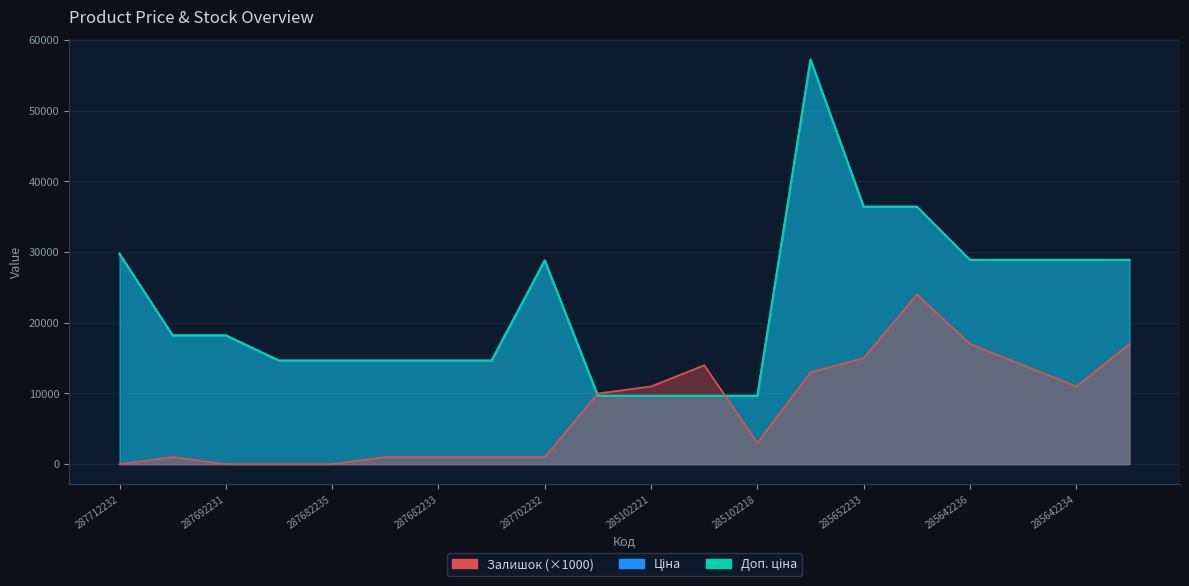

At which category is the sum across all series the highest?

285662232